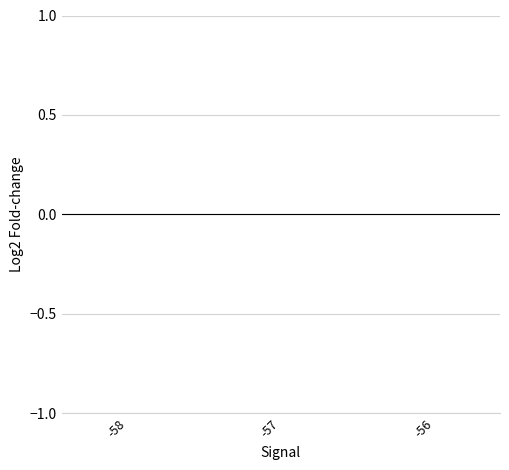

The value at -58 is 0.0. True or false?

True